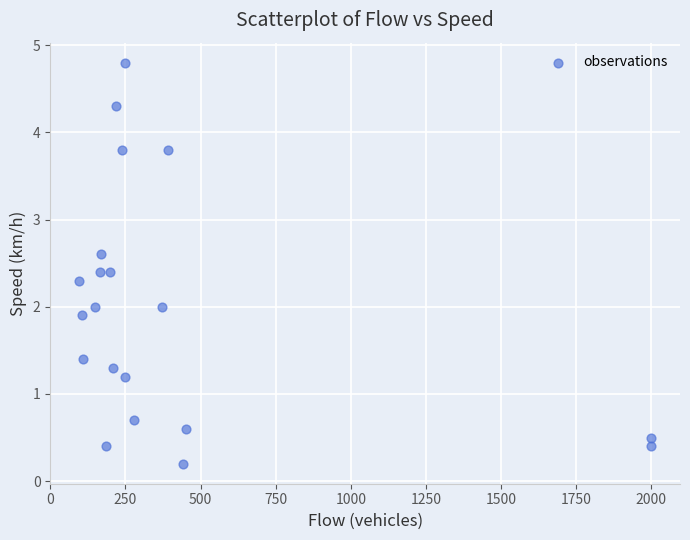

List the coordinates of all points as (Y, X) pairs, reading left to right.

(2.3, 95.0)  (1.9, 105.0)  (1.4, 110.0)  (2.0, 150.0)  (2.4, 165.0)  (2.6, 170.0)  (0.4, 185.0)  (2.4, 200.0)  (1.3, 210.0)  (4.3, 220.0)  (3.8, 240.0)  (1.2, 250.0)  (4.8, 250.0)  (0.7, 280.0)  (2.0, 370.0)  (3.8, 390.0)  (0.2, 440.0)  (0.6, 450.0)  (0.5, 2000.0)  (0.4, 2000.0)